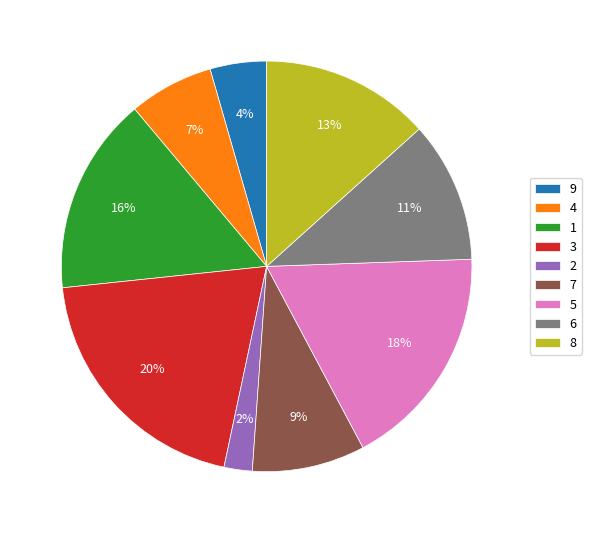

Is the sum of 5 and 8 greater than half?

No